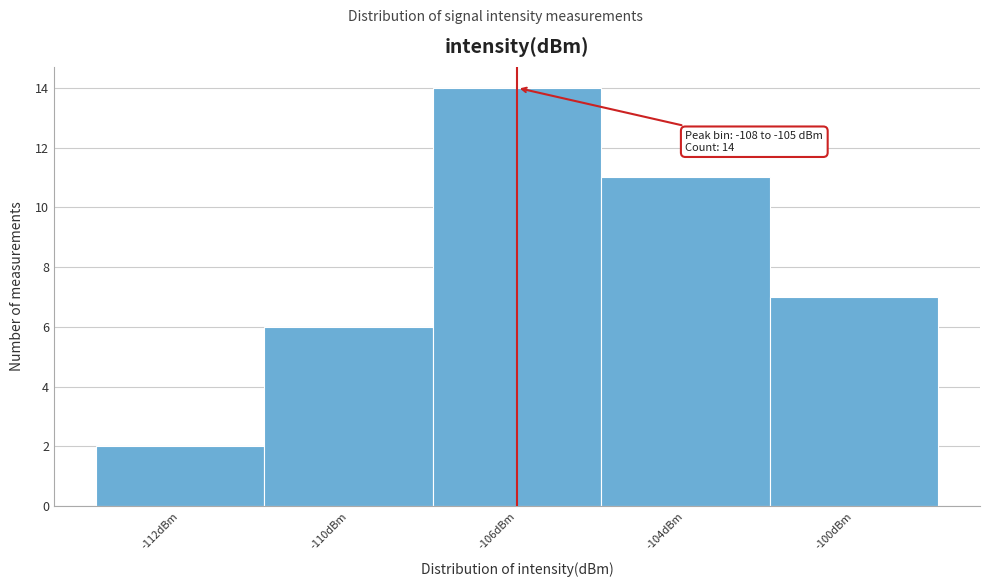

Reading left to right, extract all data points from this chart.

2	6	14	11	7